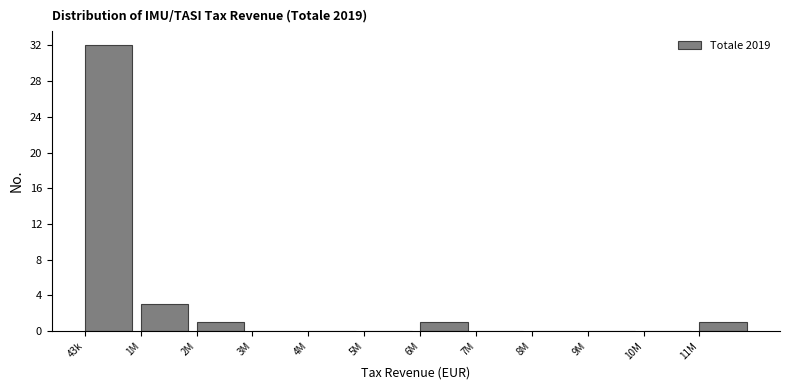

Reading left to right, what are all the values shown in this chart?

43k=32	1M=3	2M=1	3M=0	4M=0	5M=0	6M=1	7M=0	8M=0	9M=0	10M=0	11M=1